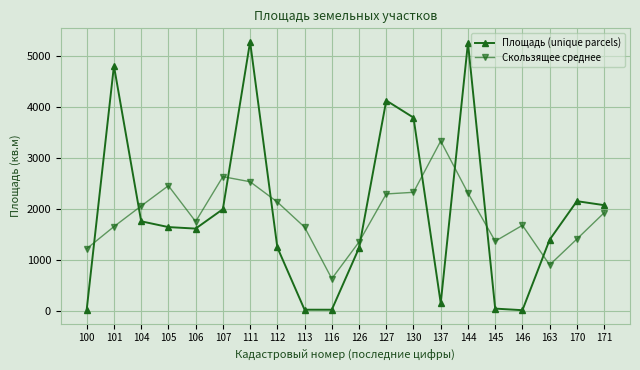

What is the value of the Площадь (unique parcels) point at the 9th from the left?

17.3